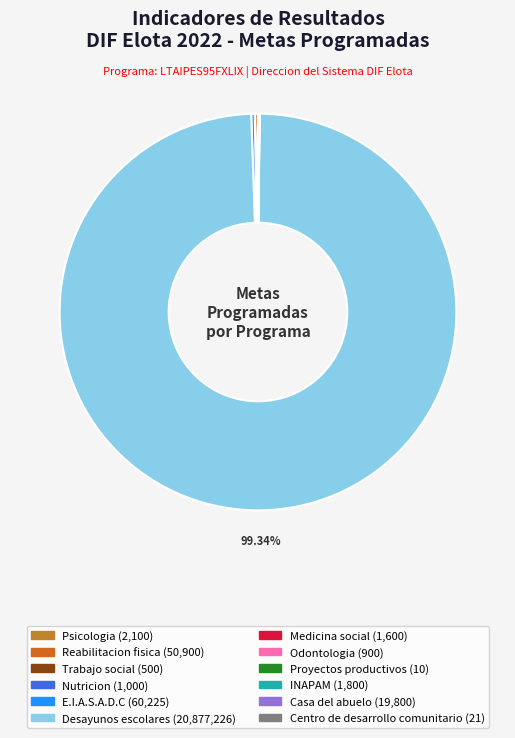

What is the change in value from Proyectos productivos to Centro de desarrollo comunitario?

+11